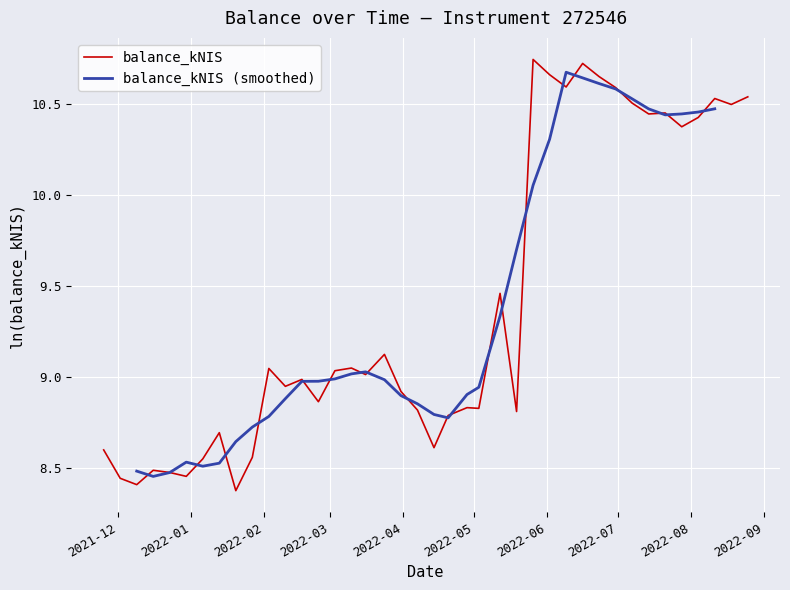

Rank the categories by value from lowest to highest.

2022-01-20, 2021-12-09, 2021-12-02, 2021-12-30, 2021-12-23, 2021-12-16, 2022-01-06, 2022-01-27, 2021-11-25, 2022-04-14, 2022-01-13, 2022-04-20, 2022-05-19, 2022-04-07, 2022-05-03, 2022-04-28, 2022-02-24, 2022-03-31, 2022-02-10, 2022-02-17, 2022-03-16, 2022-03-03, 2022-02-03, 2022-03-10, 2022-03-24, 2022-05-12, 2022-07-28, 2022-08-04, 2022-07-14, 2022-07-21, 2022-08-18, 2022-07-07, 2022-08-11, 2022-08-25, 2022-06-30, 2022-06-09, 2022-06-23, 2022-06-02, 2022-06-16, 2022-05-26